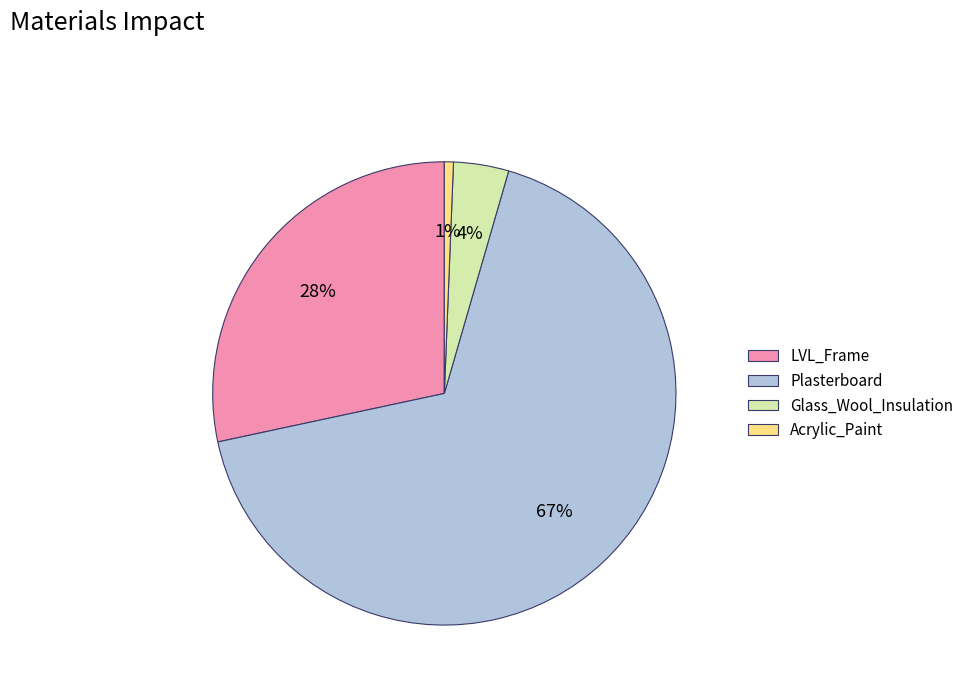

Is there any slice that represents more than half of the pie?

Yes